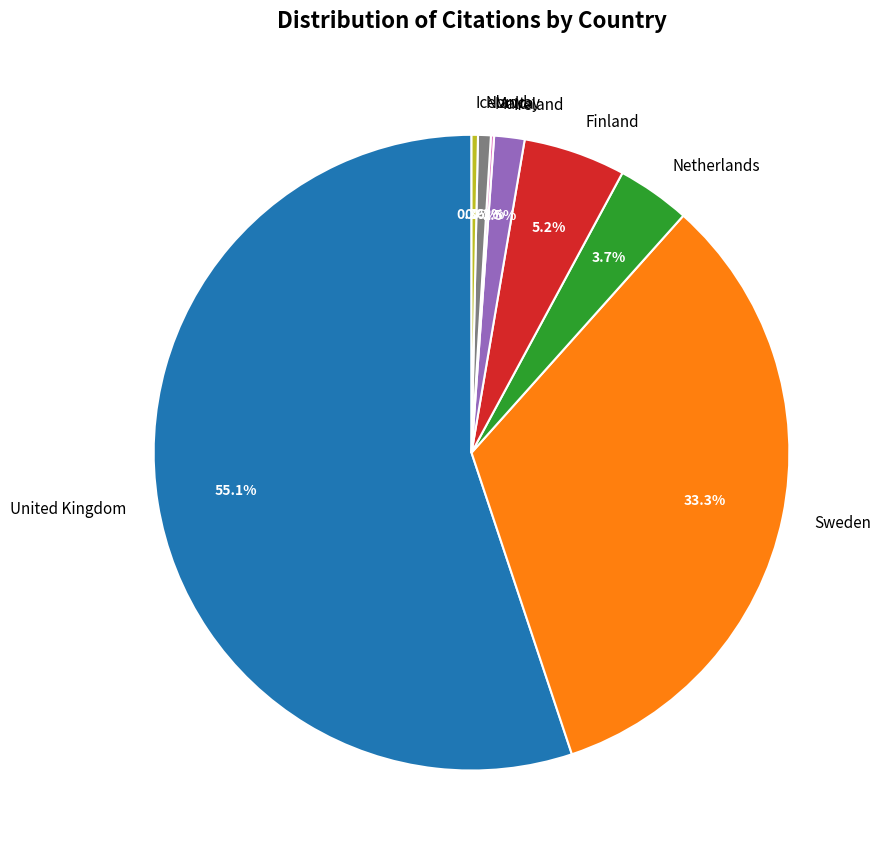

Which has a higher value, Sweden or Finland?

Sweden